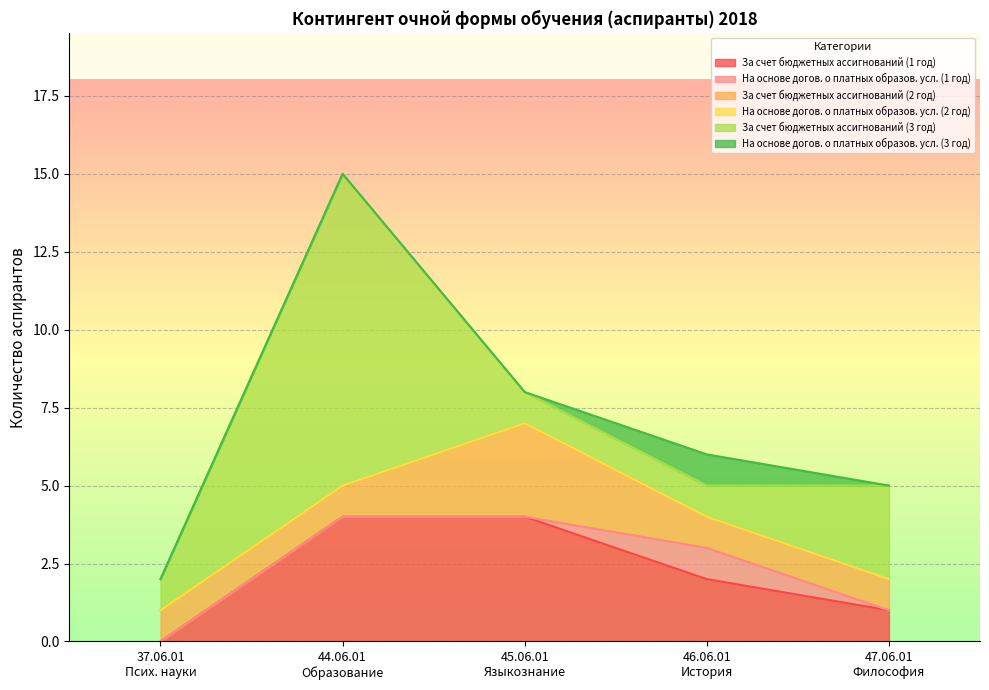

The value of За счет бюджетных ассигнований (1 год) at 44.06.01 Образование и педагогические науки is 4. True or false?

True